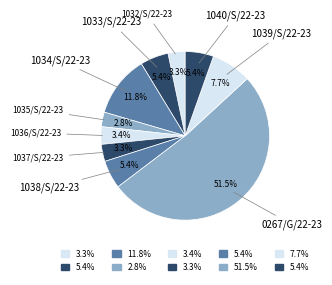

To the nearest percent, what is the average slice percentage?

10%